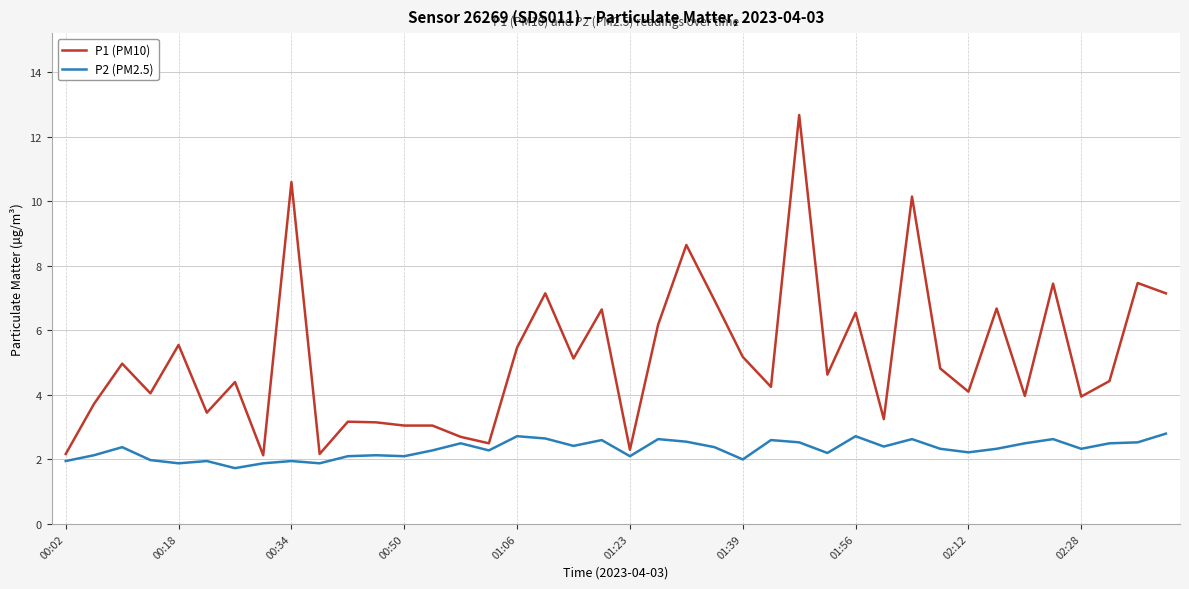

Rank the series by their average value, from lowest to highest.

P2 (PM2.5), P1 (PM10)